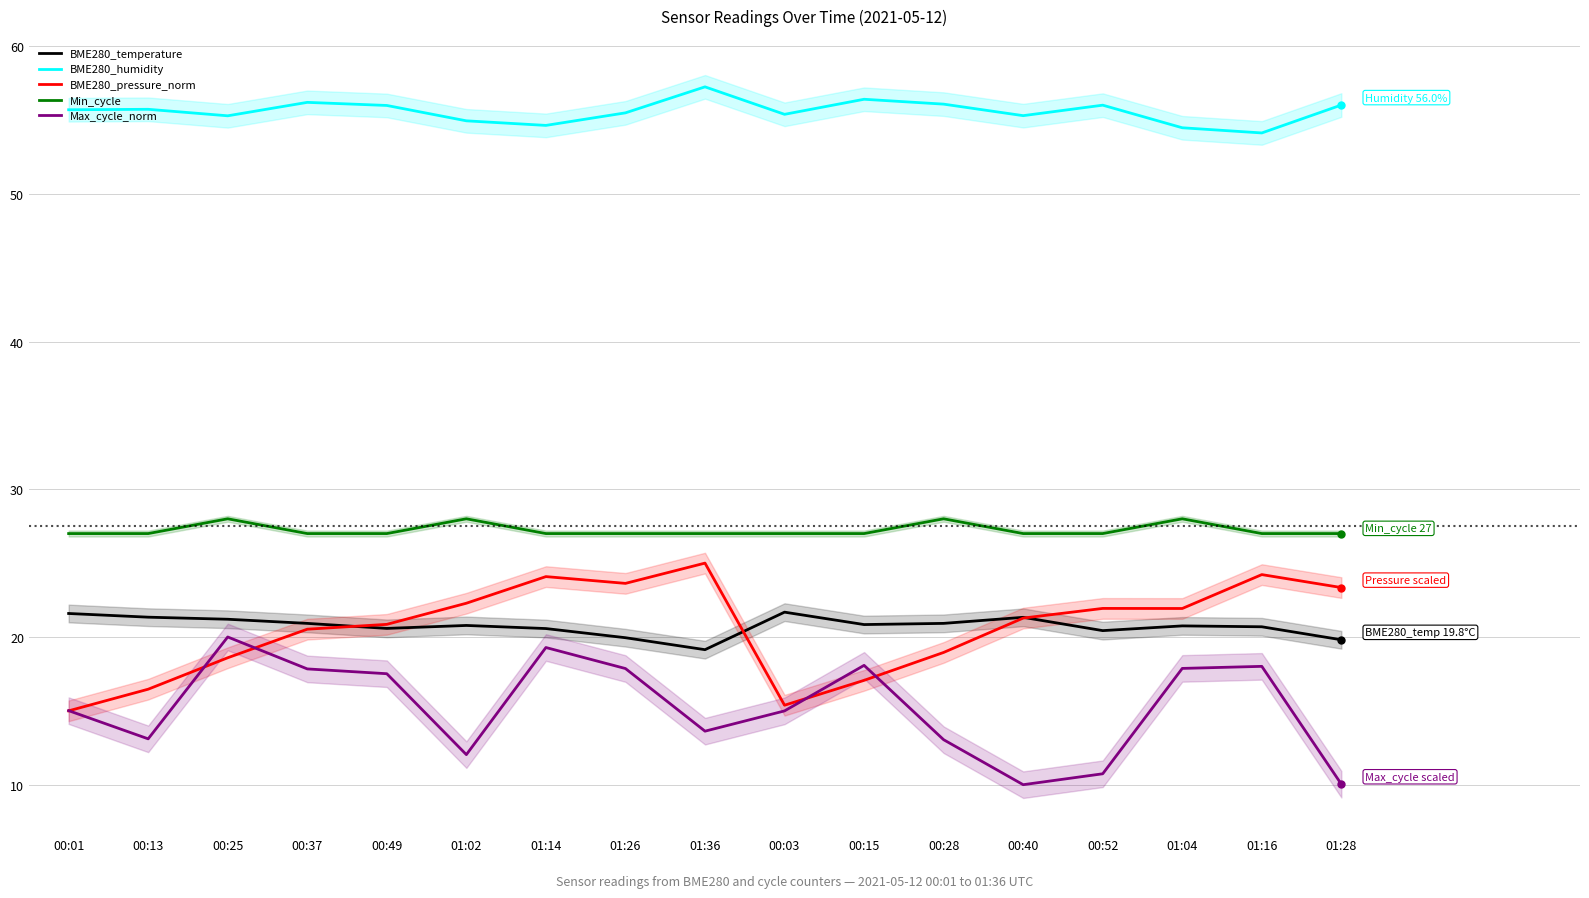

Reading left to right, transcribe all the data shown in this chart.

BME280_temperature: 00:01=21.6	00:13=21.3	00:25=21.2	00:37=20.9	00:49=20.6	01:02=20.8	01:14=20.6	01:26=19.9	01:36=19.1	00:03=21.7	00:15=20.8	00:28=20.9	00:40=21.3	00:52=20.4	01:04=20.8	01:16=20.7	01:28=19.8
BME280_humidity: 00:01=55.7	00:13=55.7	00:25=55.3	00:37=56.2	00:49=56.0	01:02=54.9	01:14=54.6	01:26=55.5	01:36=57.2	00:03=55.4	00:15=56.4	00:28=56.1	00:40=55.3	00:52=56.0	01:04=54.5	01:16=54.1	01:28=56.0
BME280_pressure_norm: 00:01=15.0	00:13=16.5	00:25=18.6	00:37=20.5	00:49=20.9	01:02=22.3	01:14=24.1	01:26=23.6	01:36=25.0	00:03=15.4	00:15=17.1	00:28=19.0	00:40=21.3	00:52=21.9	01:04=21.9	01:16=24.2	01:28=23.3
Min_cycle: 00:01=27.0	00:13=27.0	00:25=28.0	00:37=27.0	00:49=27.0	01:02=28.0	01:14=27.0	01:26=27.0	01:36=27.0	00:03=27.0	00:15=27.0	00:28=28.0	00:40=27.0	00:52=27.0	01:04=28.0	01:16=27.0	01:28=27.0
Max_cycle_norm: 00:01=15.0	00:13=13.1	00:25=20.0	00:37=17.8	00:49=17.5	01:02=12.0	01:14=19.3	01:26=17.9	01:36=13.6	00:03=15.0	00:15=18.1	00:28=13.0	00:40=10.0	00:52=10.7	01:04=17.9	01:16=18.0	01:28=10.0